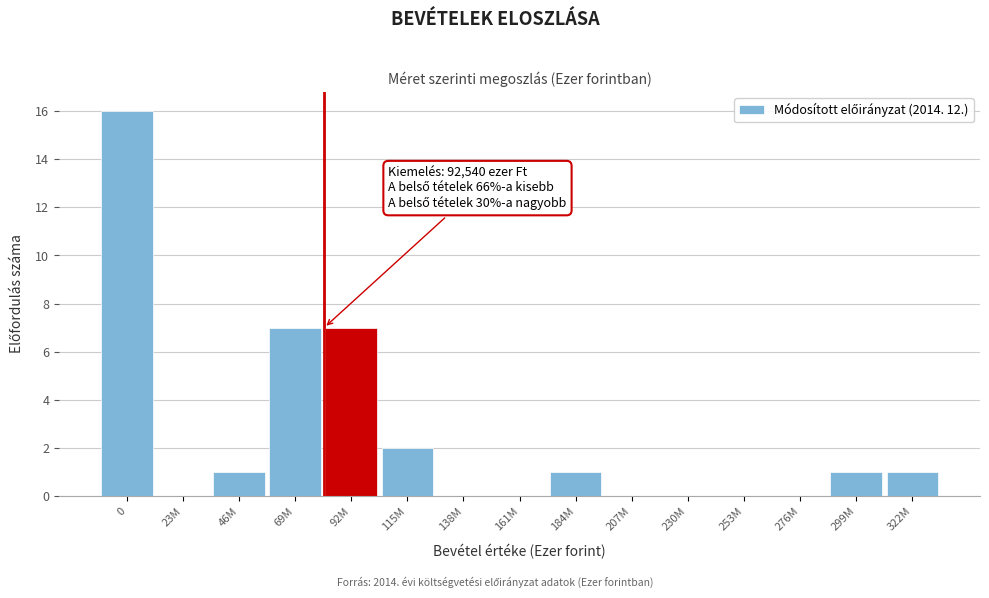

Reading left to right, list all the values displayed in this chart.

0=16	23M=0	46M=1	69M=7	92M=7	115M=2	138M=0	161M=0	184M=1	207M=0	230M=0	253M=0	276M=0	299M=1	322M=1